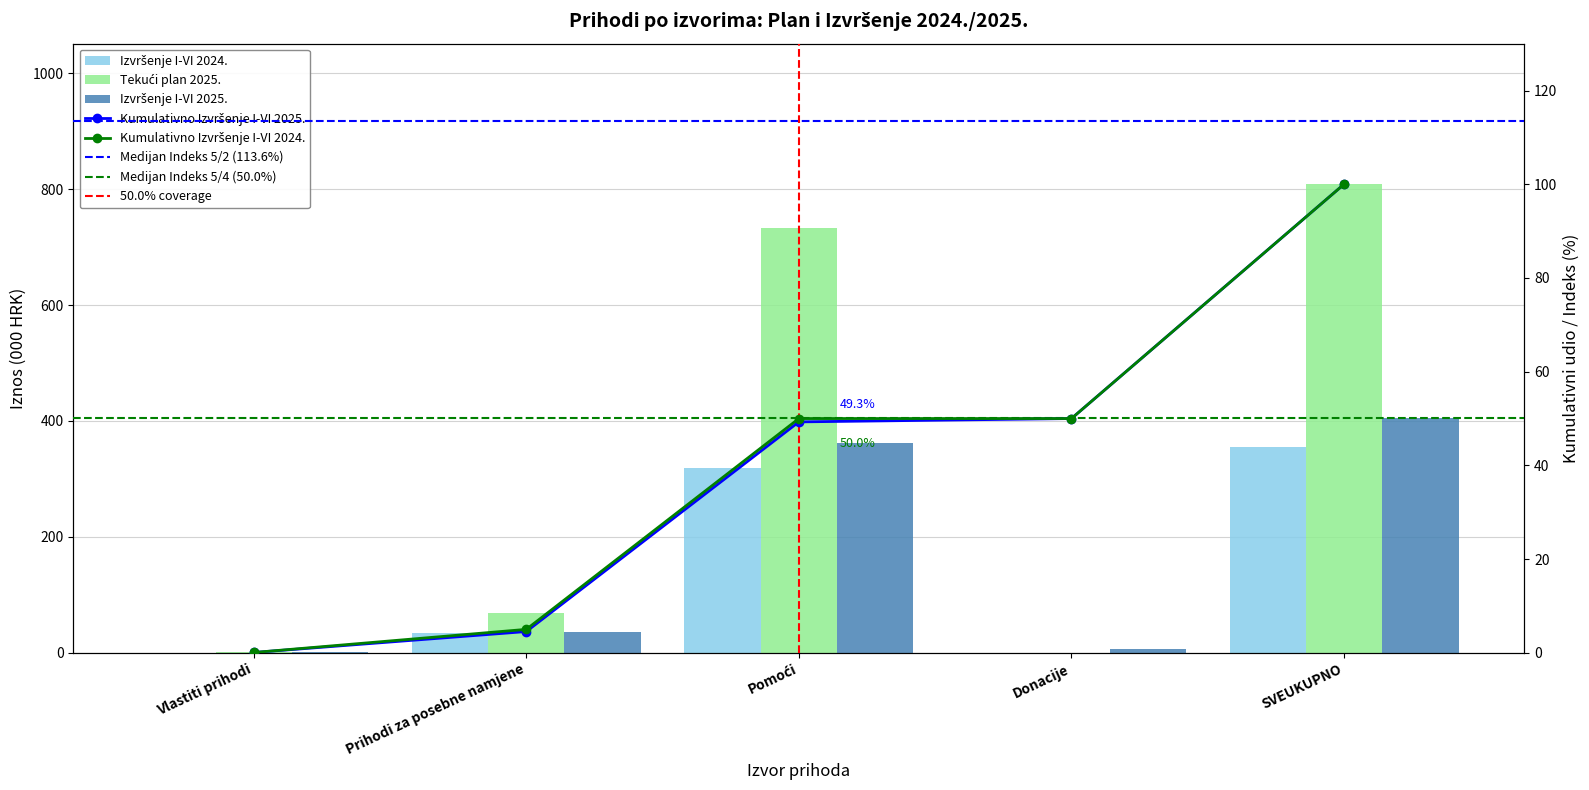

What is the average value of the Izvršenje I-VI 2024. series?

142.0